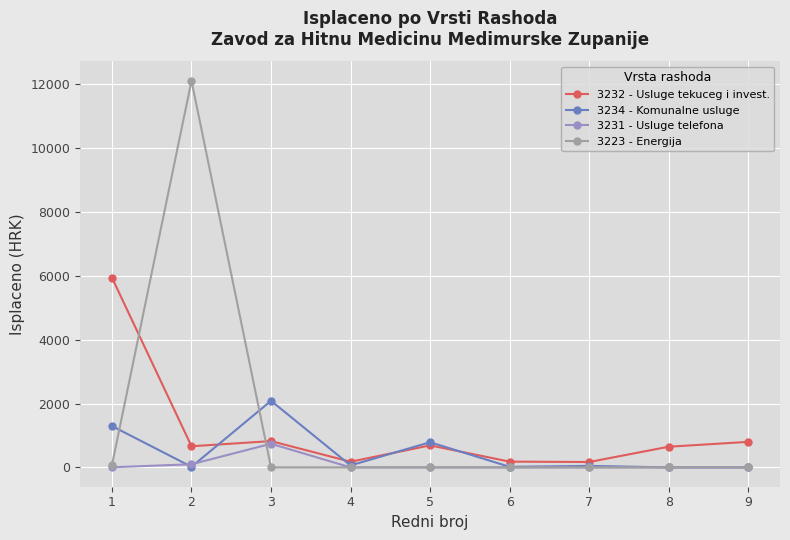

The value of 3231 - Usluge telefona at 8 is 0.0. True or false?

True